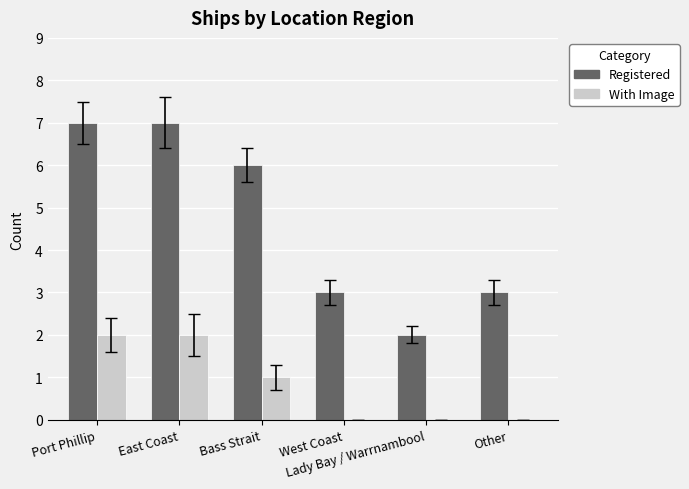

Which series has the largest total across all categories?

Registered